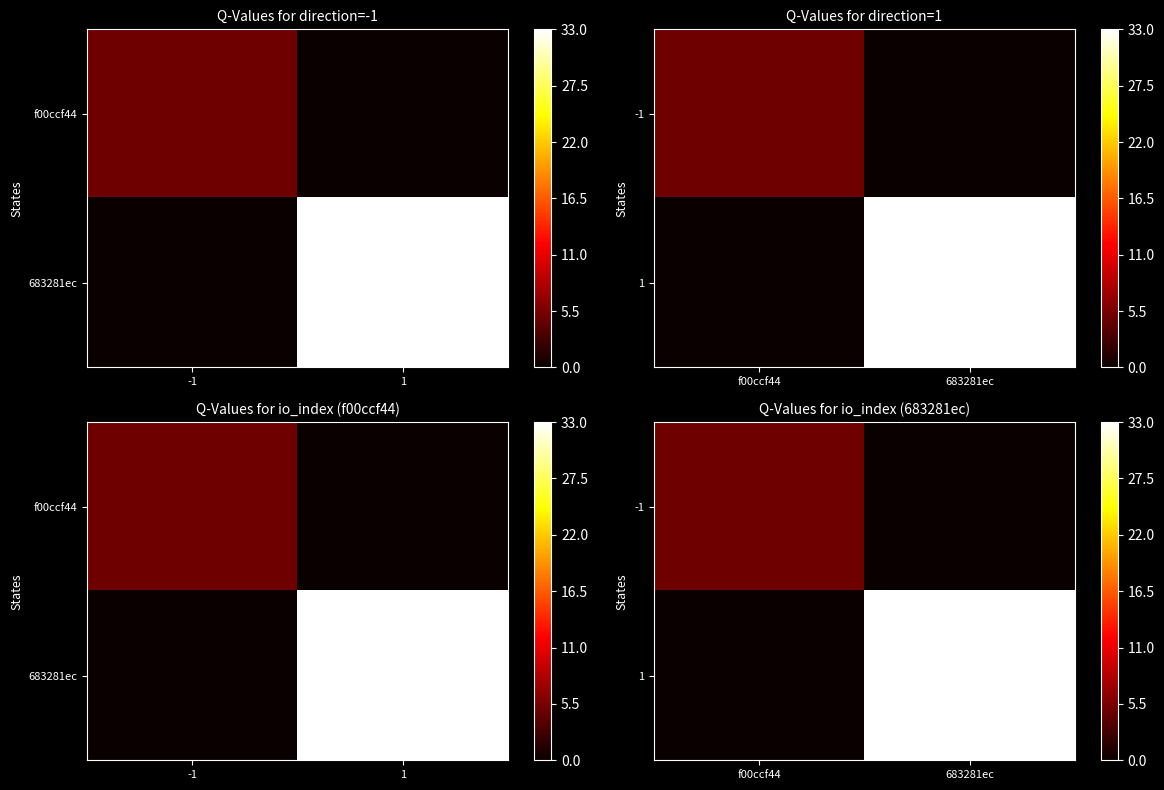

Which has a higher value, 683281ec or f00ccf44?

f00ccf44